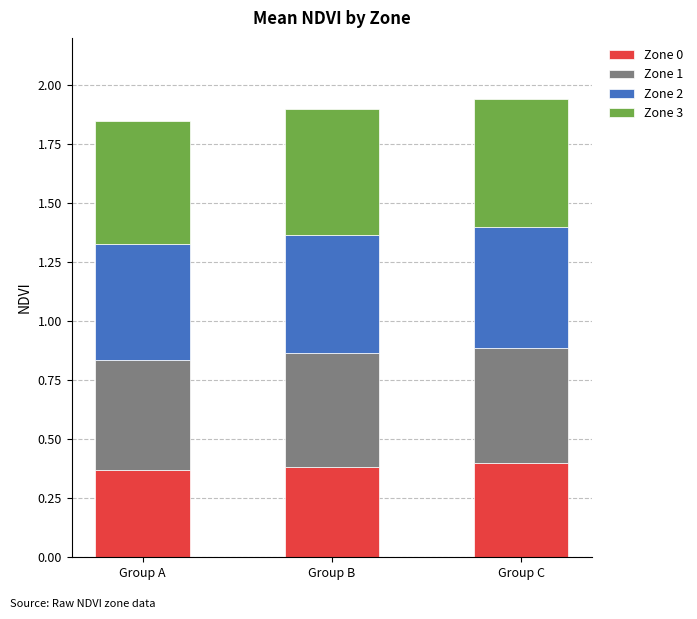

What is the total value across all series at Group A?

1.8